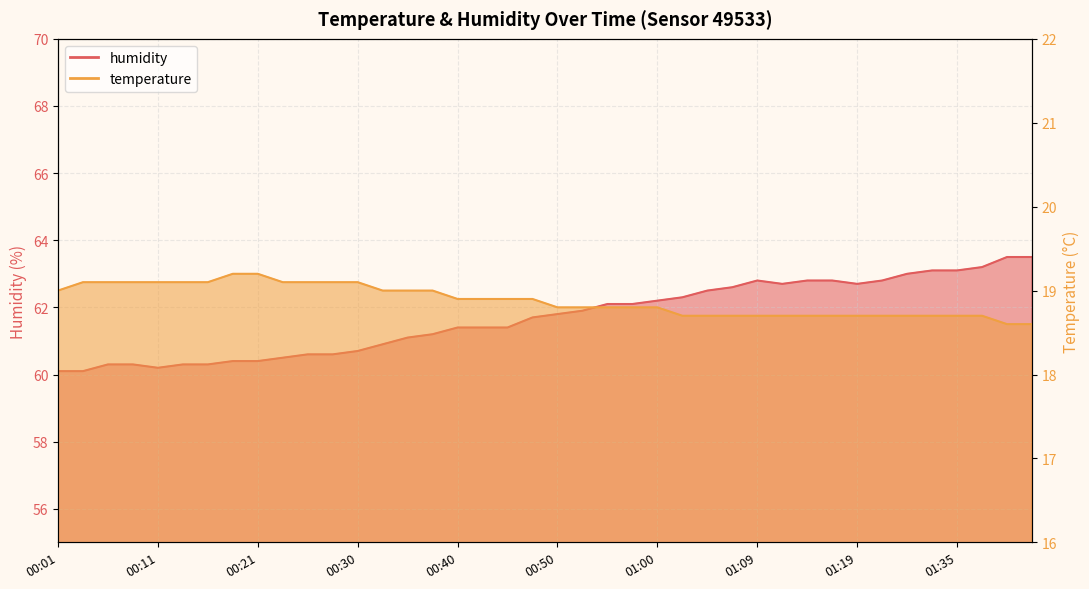

True or false: humidity has more than 0 points higher than both neighbors.

True